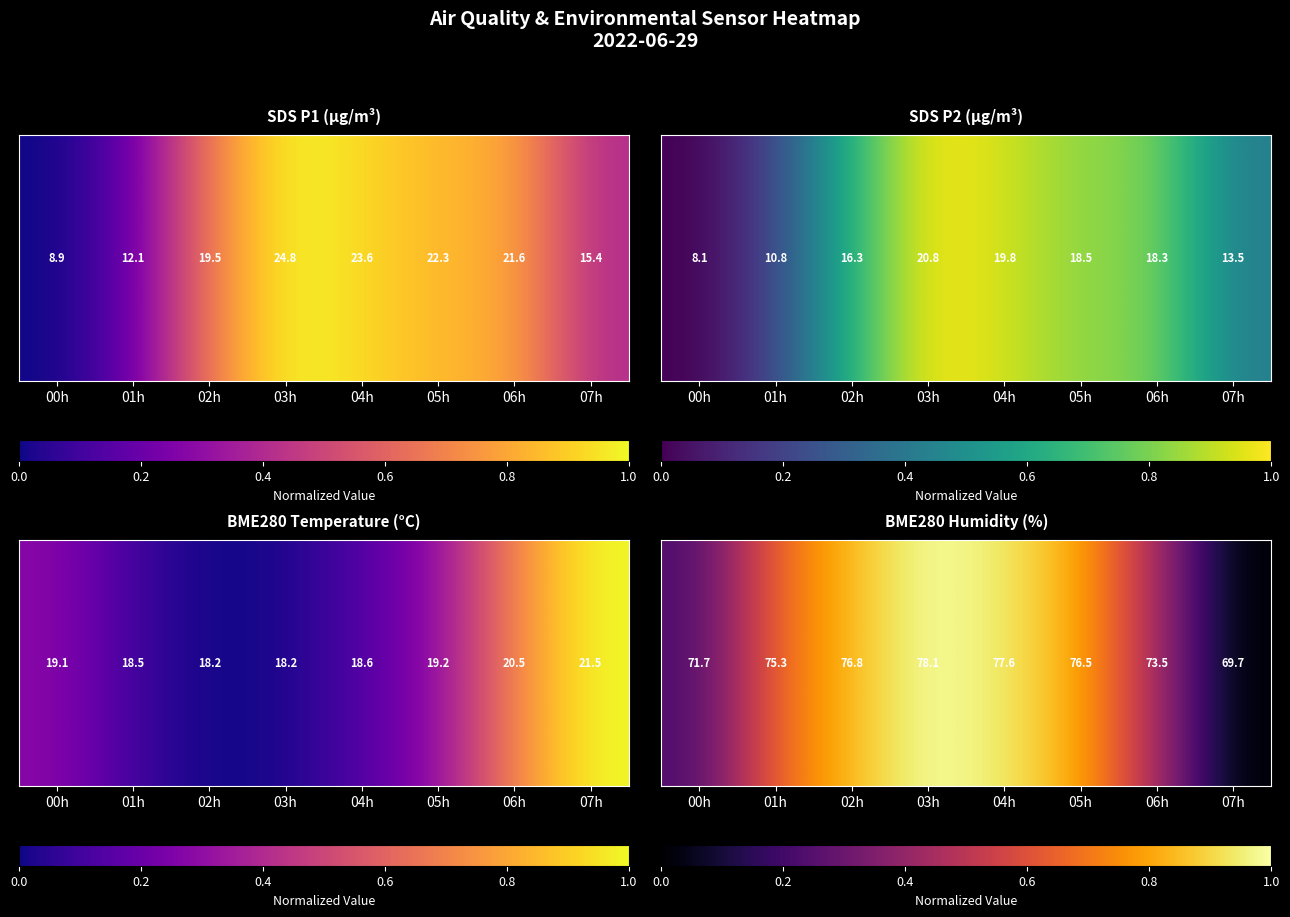

What is the difference between the second highest and second lowest values?

0.7